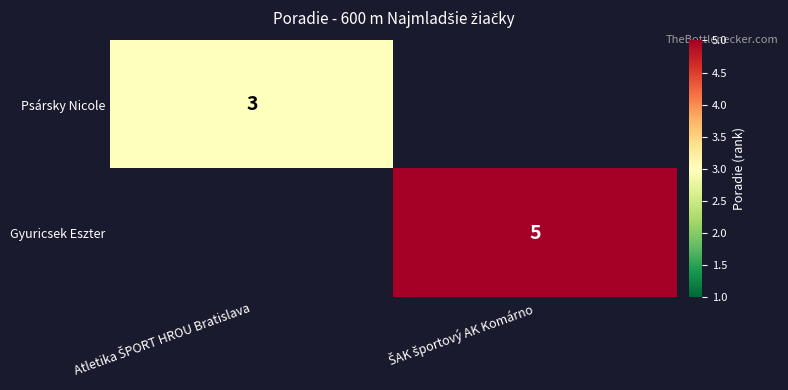

List the series in order of their overall mean, lowest first.

Psársky Nicole, Gyuricsek Eszter